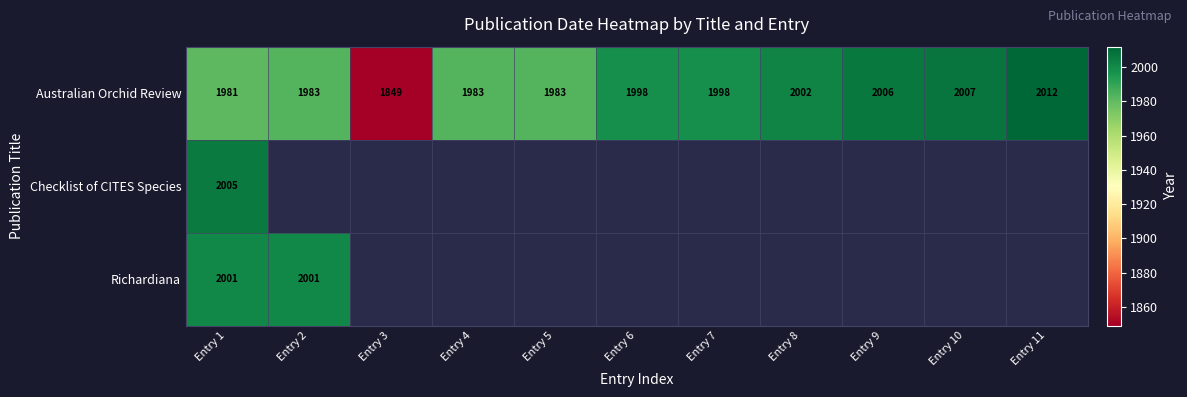

Between Entry 7 and Entry 5, which is larger?

Entry 7